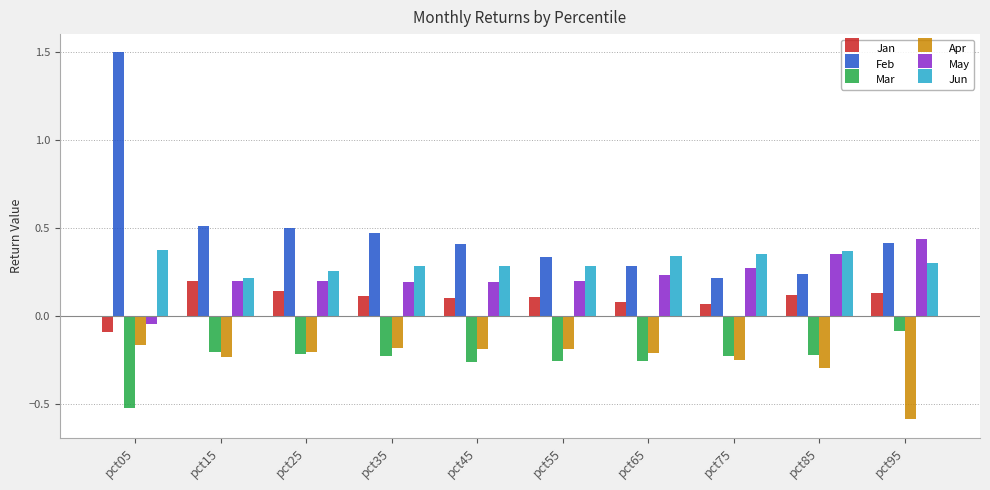

The Feb series shows 0.5 at pct35. True or false?

True